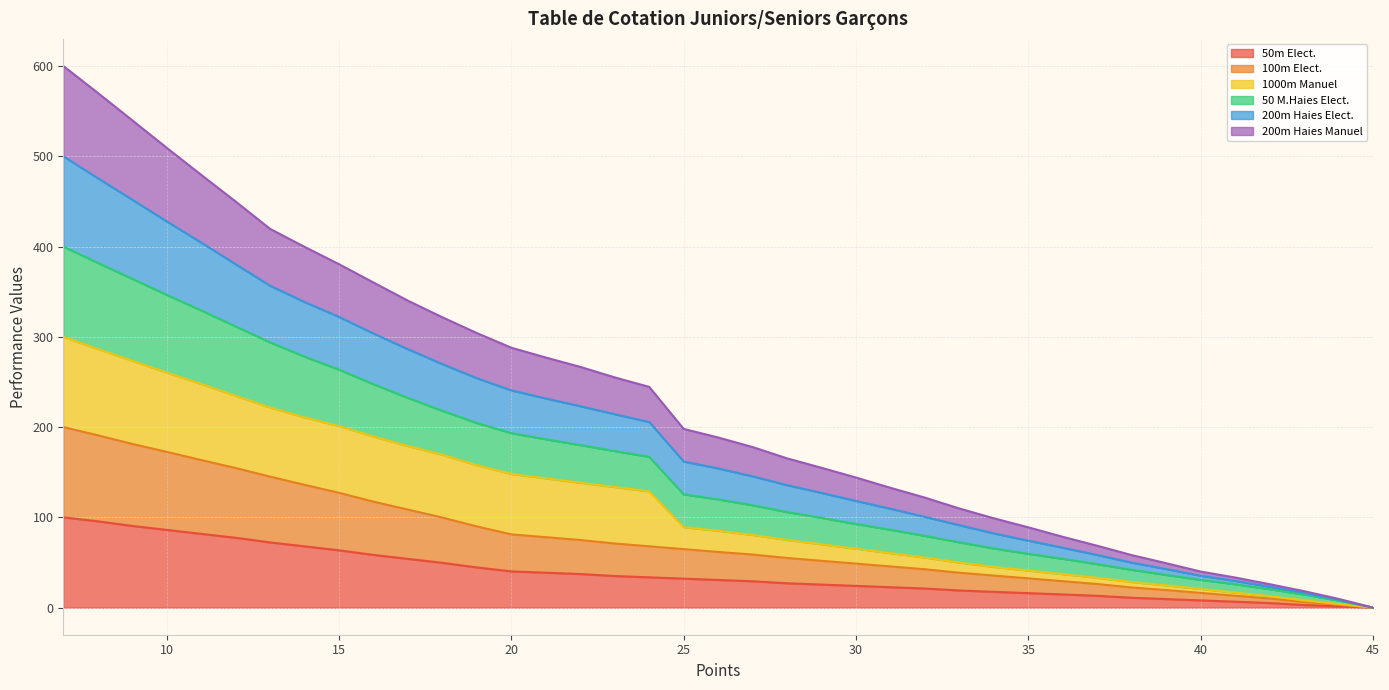

The 100m Elect. series shows 48.7 at 30. True or false?

True